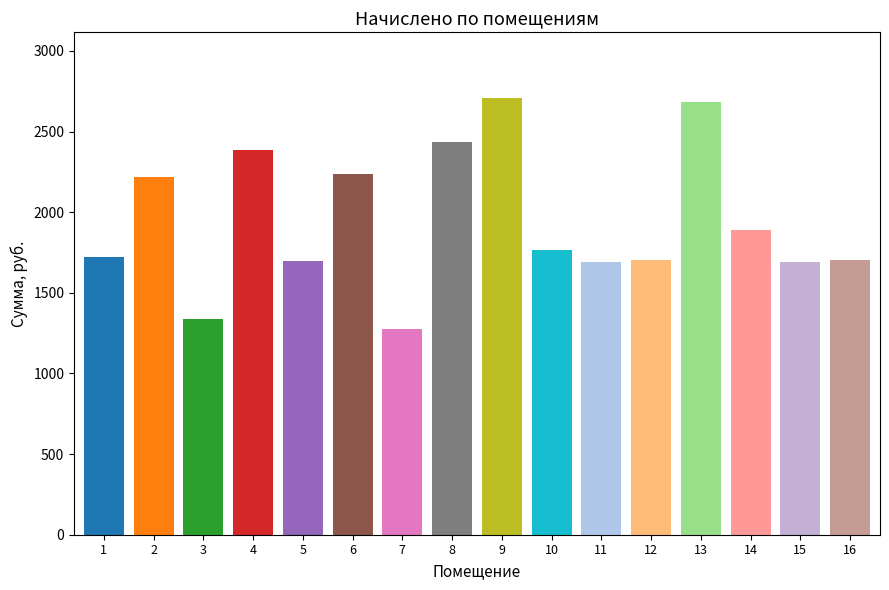

What is the change in value from 4 to 15?

-695.5